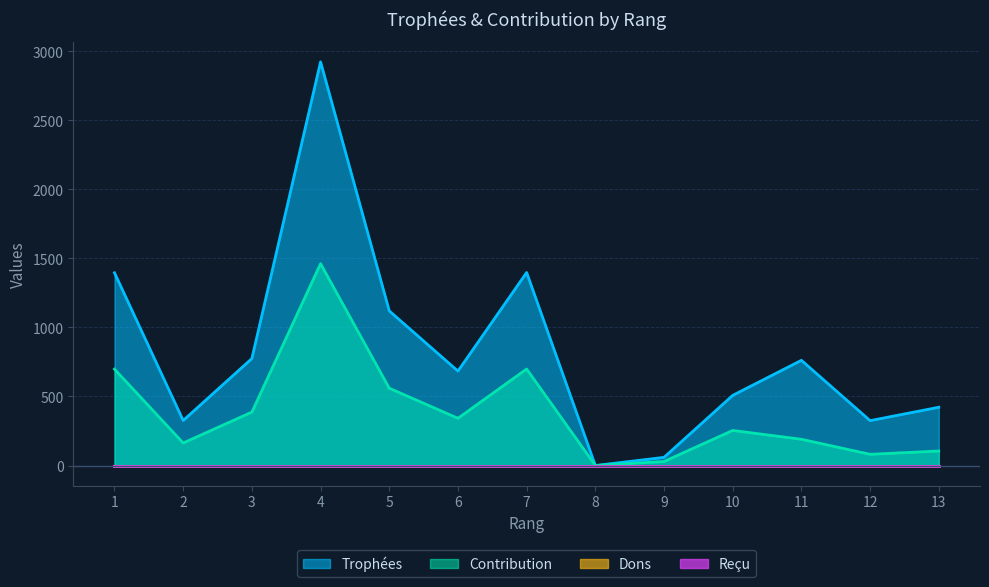

Does the chart have visible grid lines?

Yes